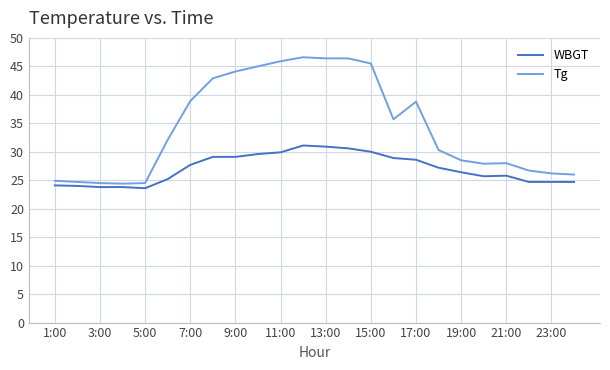

What is the minimum value shown in the chart?

23.6